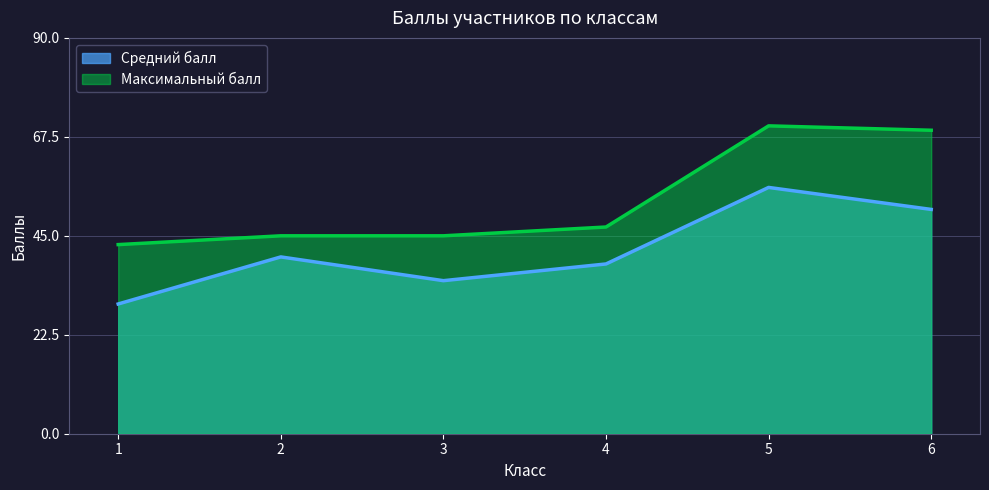

At 6, list the series in order from smallest to largest.

Средний балл, Максимальный балл